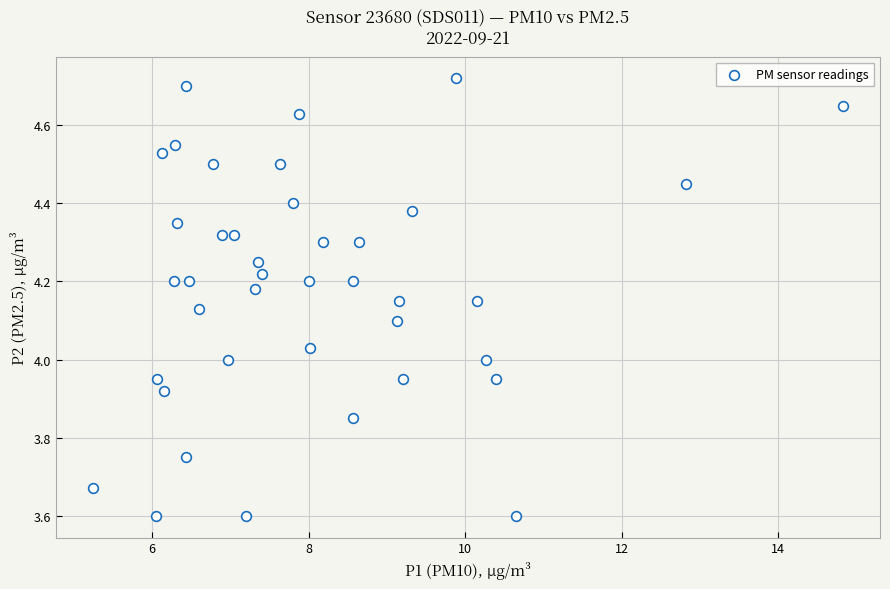

What is the range of Y values (max minus min)?

1.1